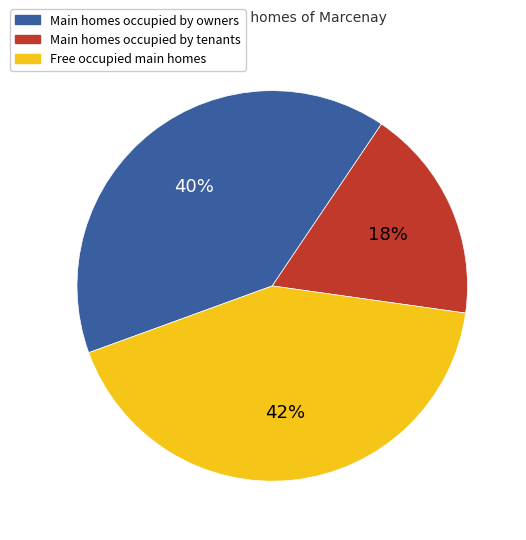

To the nearest percent, what is the average slice percentage?

33%